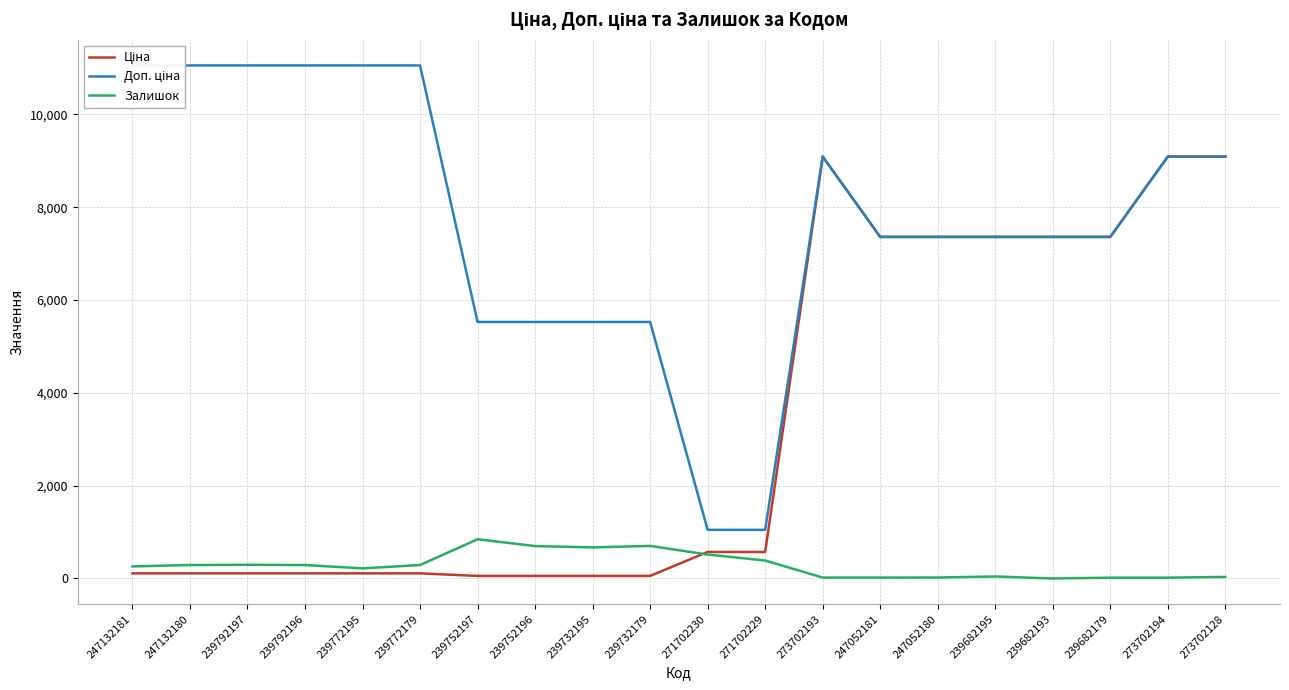

What is the sum of the Залишок values at 239732179 and 239772195?

920.0